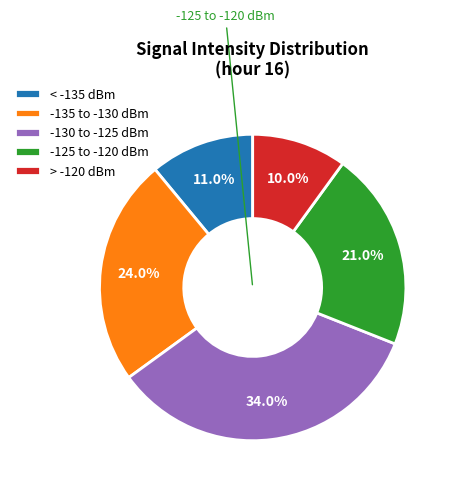

Is there a majority slice in this chart?

No